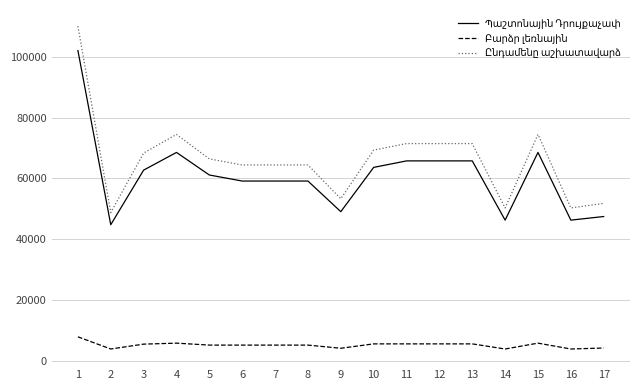

What is the spread (max minus min) of values at 16?

46309